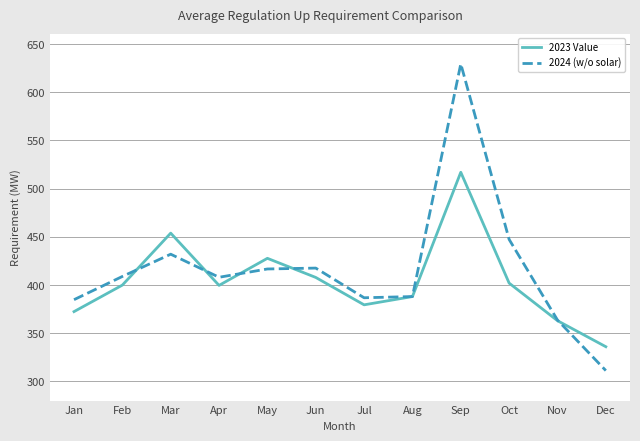

Between Aug and Sep, which series saw the biggest shift?

2024 (w/o solar)